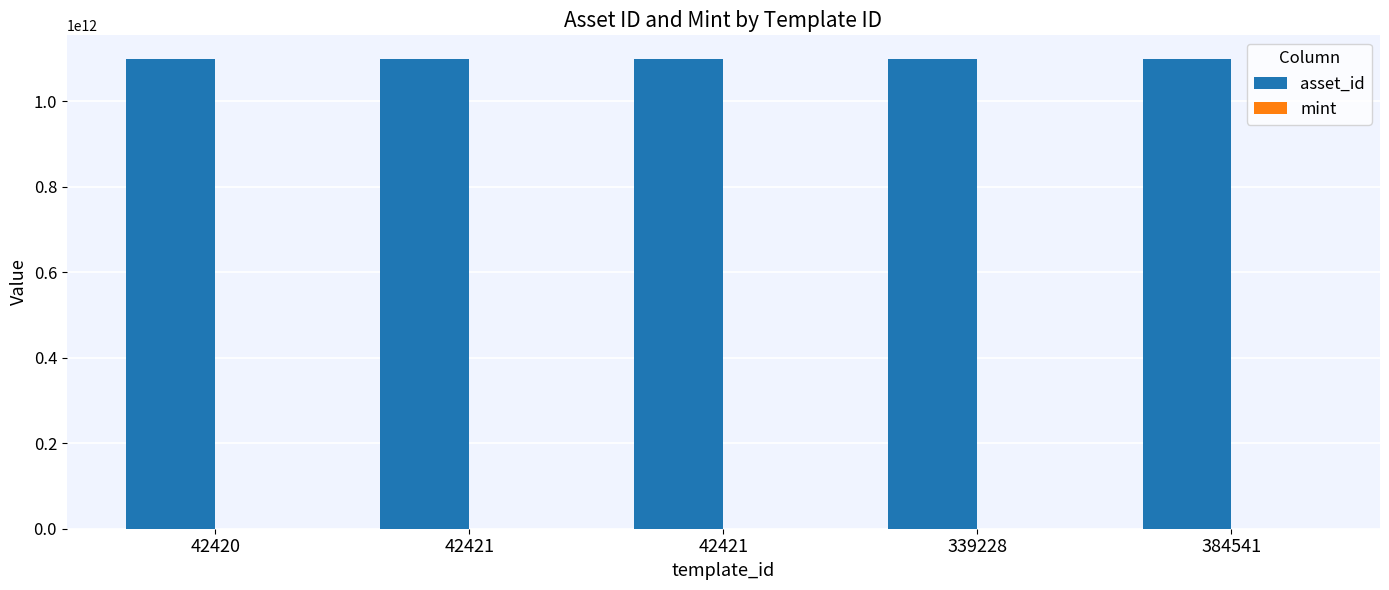

Reading left to right, transcribe all the data shown in this chart.

asset_id: 1099514040054	1099514476022	1099554105276	1099573131620	1099586983489
mint: 2102	4649	6953	6987	775